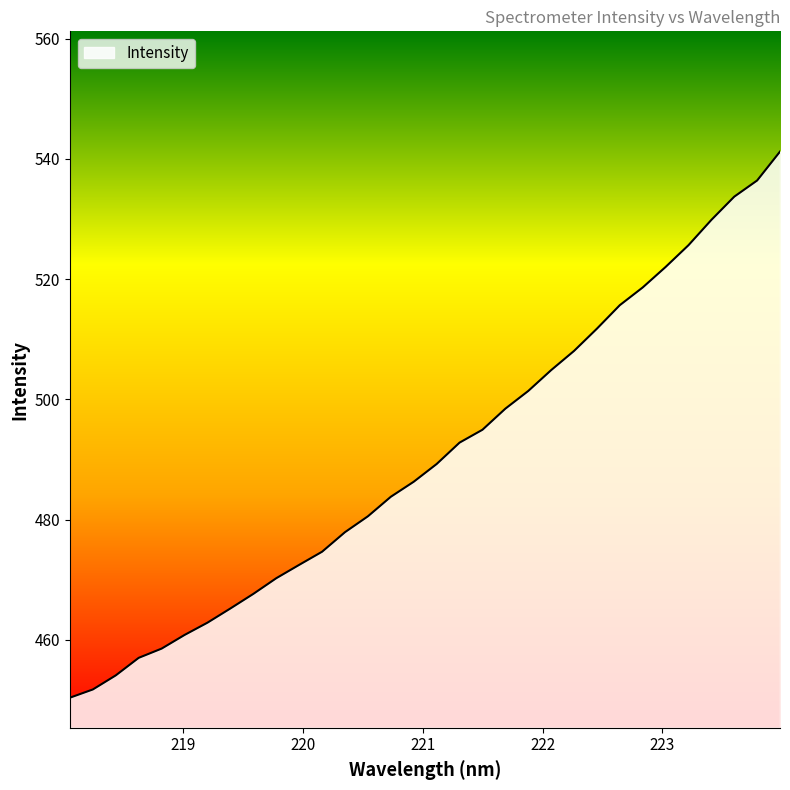

What is the greatest value displayed?

541.2